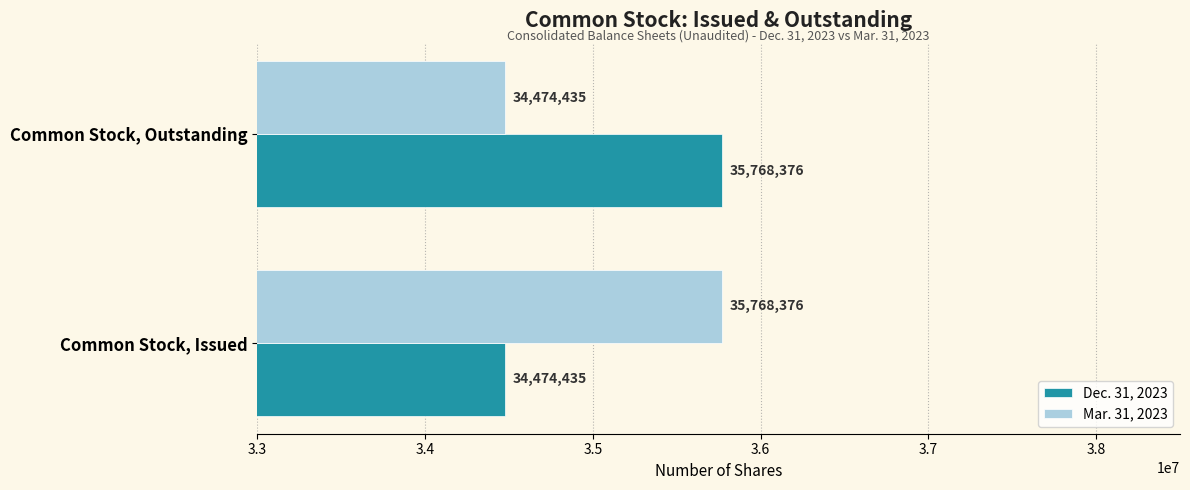

At how many categories does at least one series exceed 34956459?

2